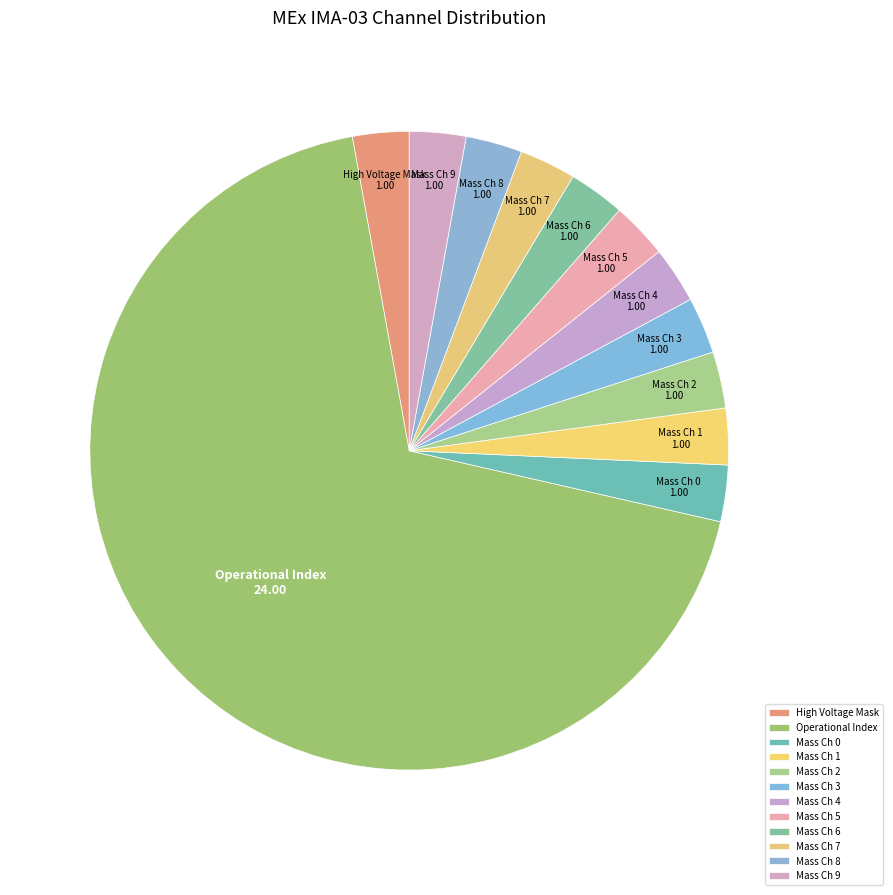

Does any single category account for the majority?

Yes